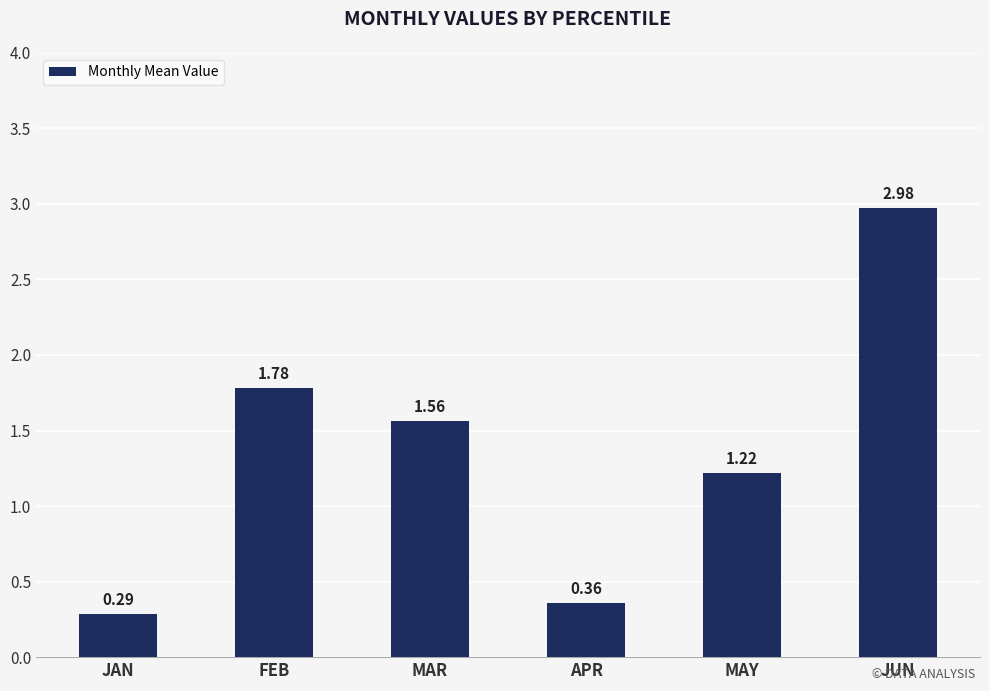

Does the chart contain any negative values?

No